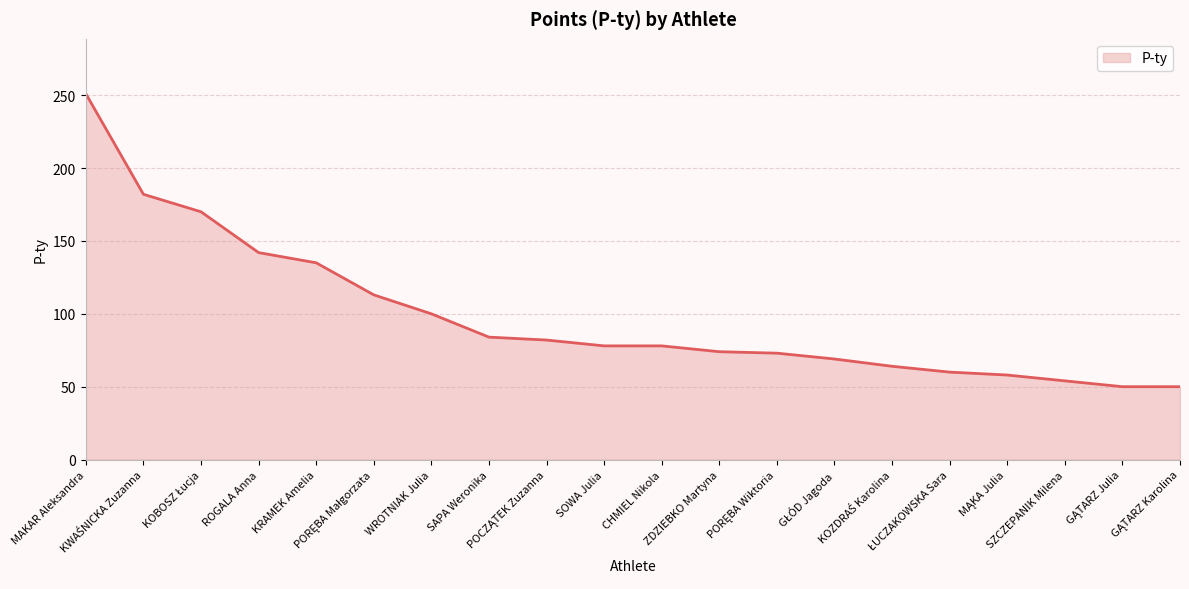

Does the chart have visible grid lines?

Yes